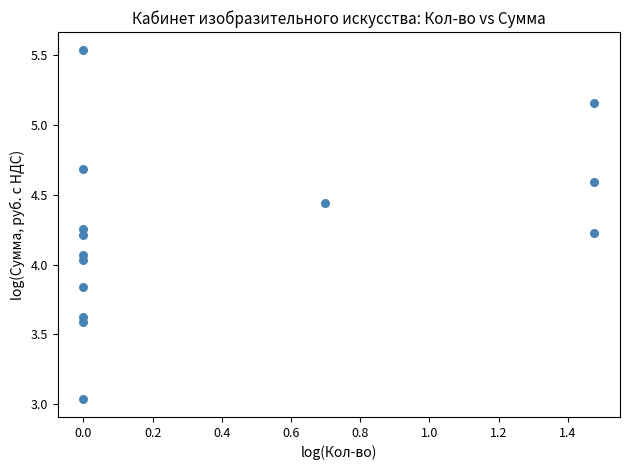

What is the range of X values (max minus min)?

1.5